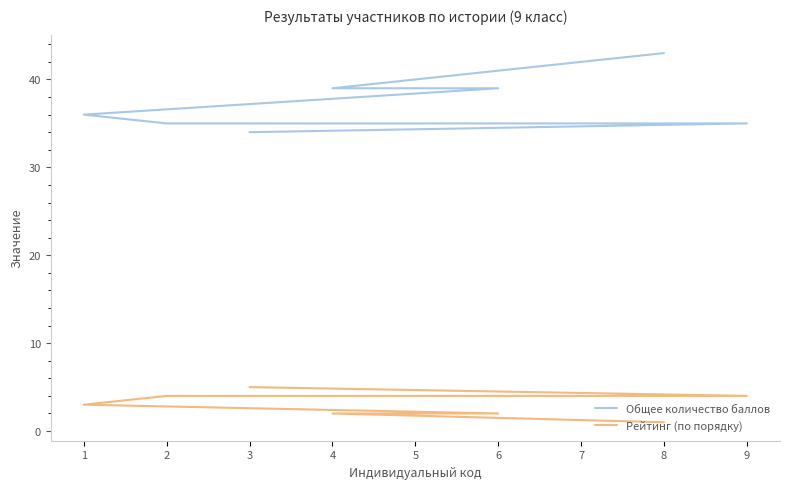

Which category has the lowest value in the Общее количество баллов series?

3